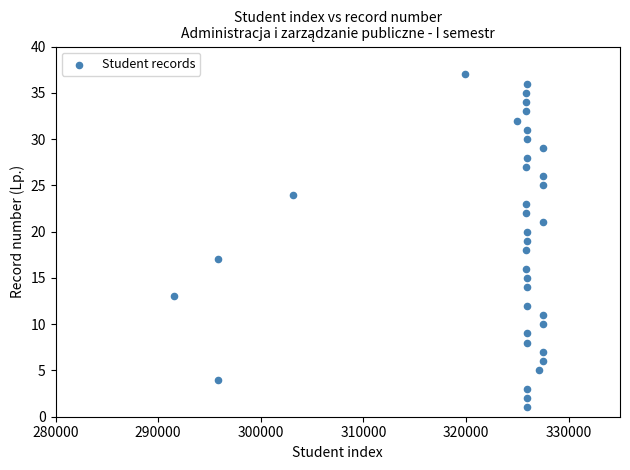

What is the range of Y values (max minus min)?

36